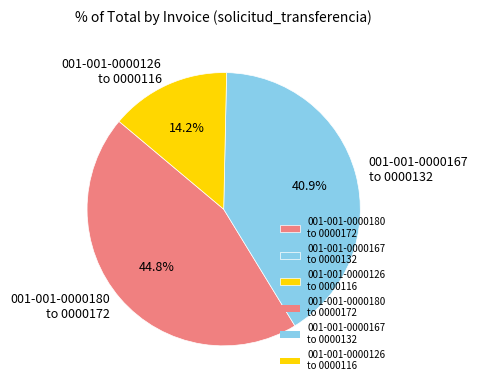

What is the ratio of the value at 001-001-0000180 to 0000172 to the value at 001-001-0000167 to 0000132?

1.1